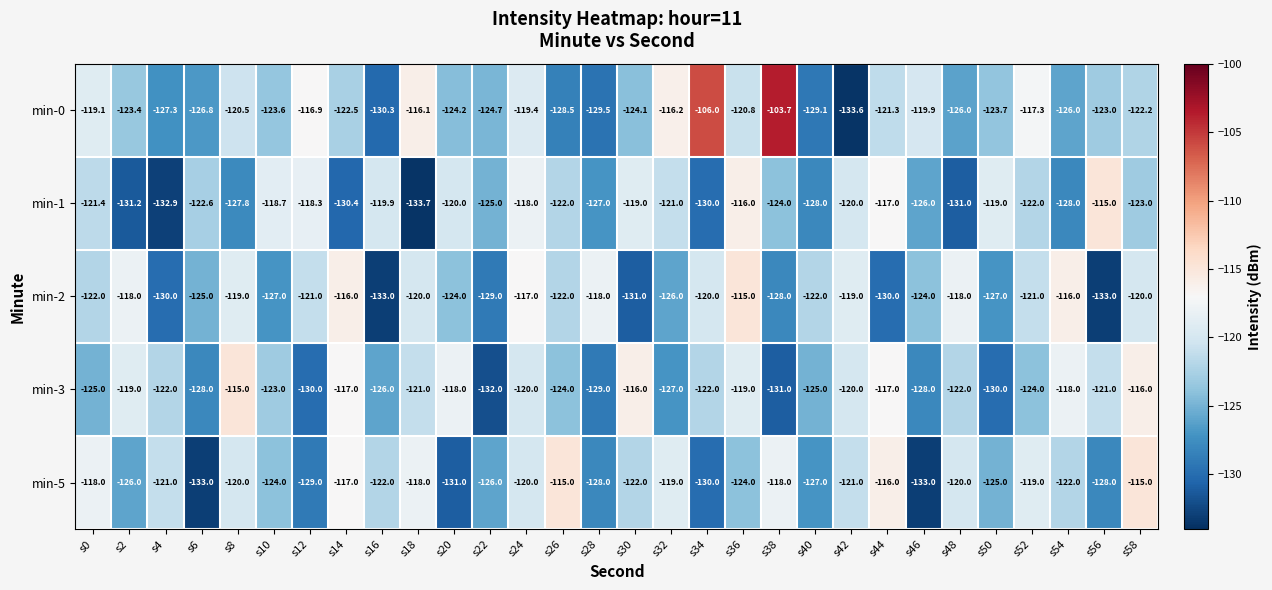

What is the minimum value shown in the chart?

-133.7